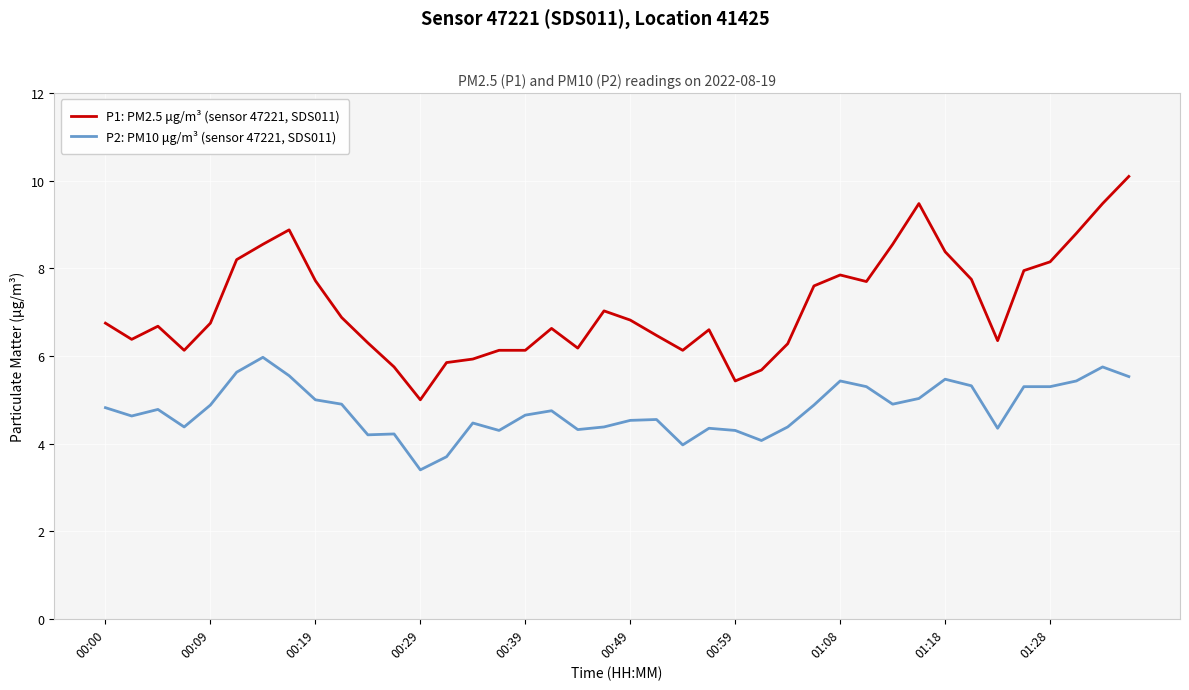

True or false: P1: PM2.5 μg/m³ (sensor 47221, SDS011) and P2: PM10 μg/m³ (sensor 47221, SDS011) cross at least once.

False